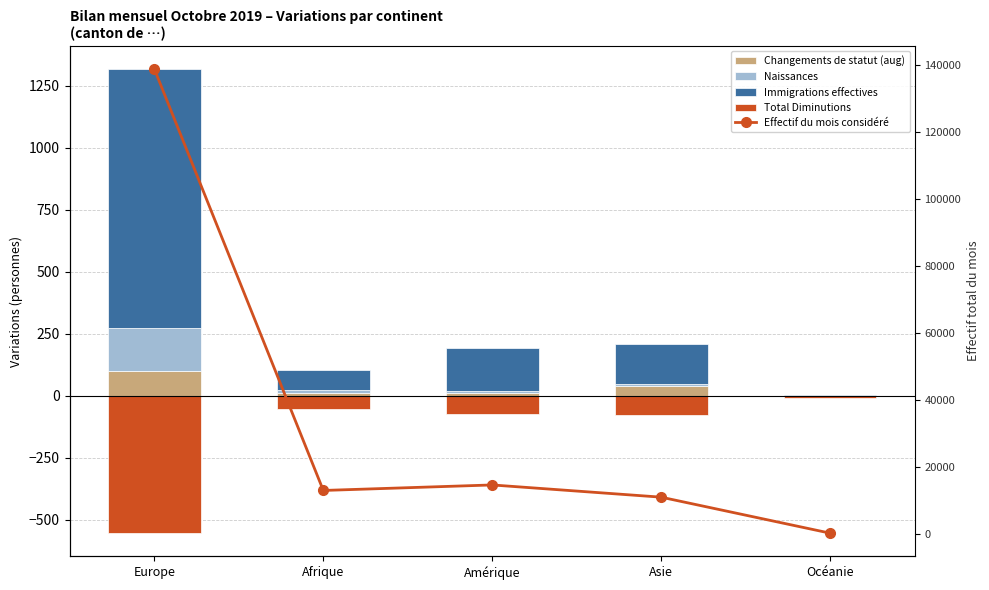

Reading left to right, list all the values displayed in this chart.

Changements de statut (aug): Europe=99	Afrique=9	Amérique=9	Asie=37	Océanie=0
Naissances: Europe=173	Afrique=12	Amérique=8	Asie=8	Océanie=0
Immigrations effectives: Europe=1045	Afrique=83	Amérique=176	Asie=164	Océanie=1
Total Diminutions: Europe=-555	Afrique=-54	Amérique=-73	Asie=-78	Océanie=-10
Effectif du mois considéré: Europe=138791	Afrique=13109	Amérique=14754	Asie=11110	Océanie=377